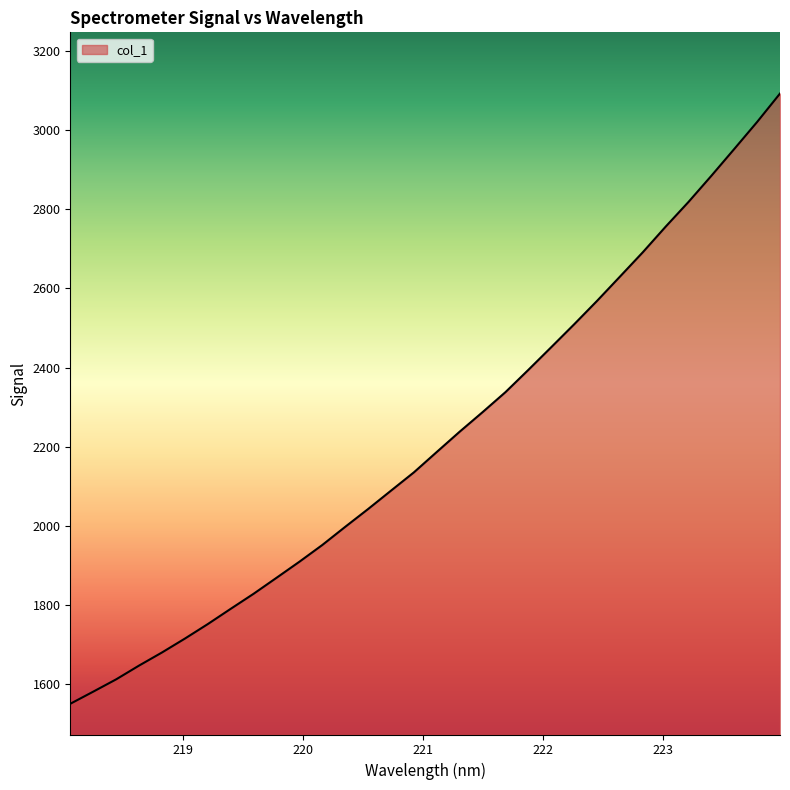

What is the smallest value displayed?

1551.1